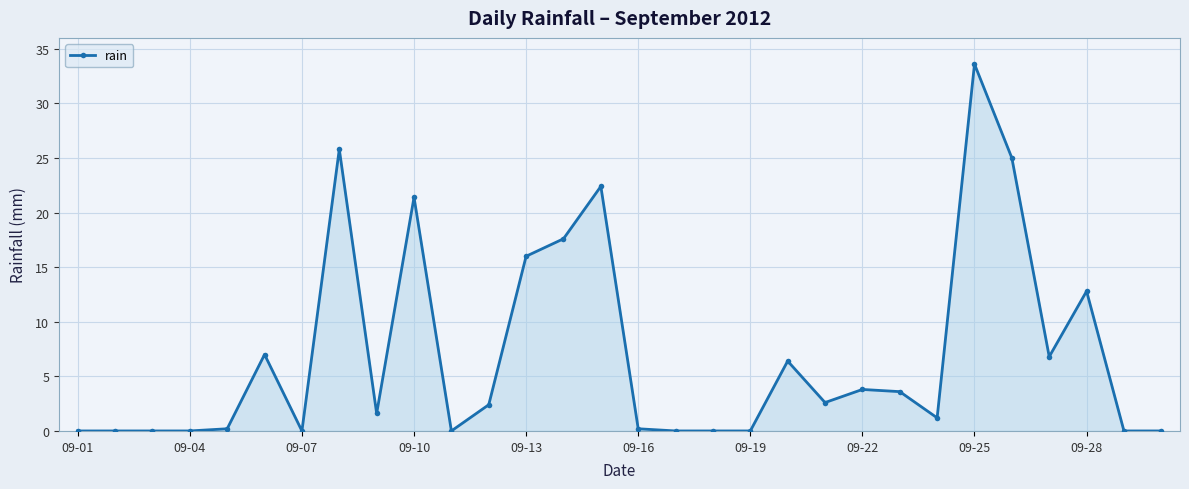

What is the sum of all values?

210.4